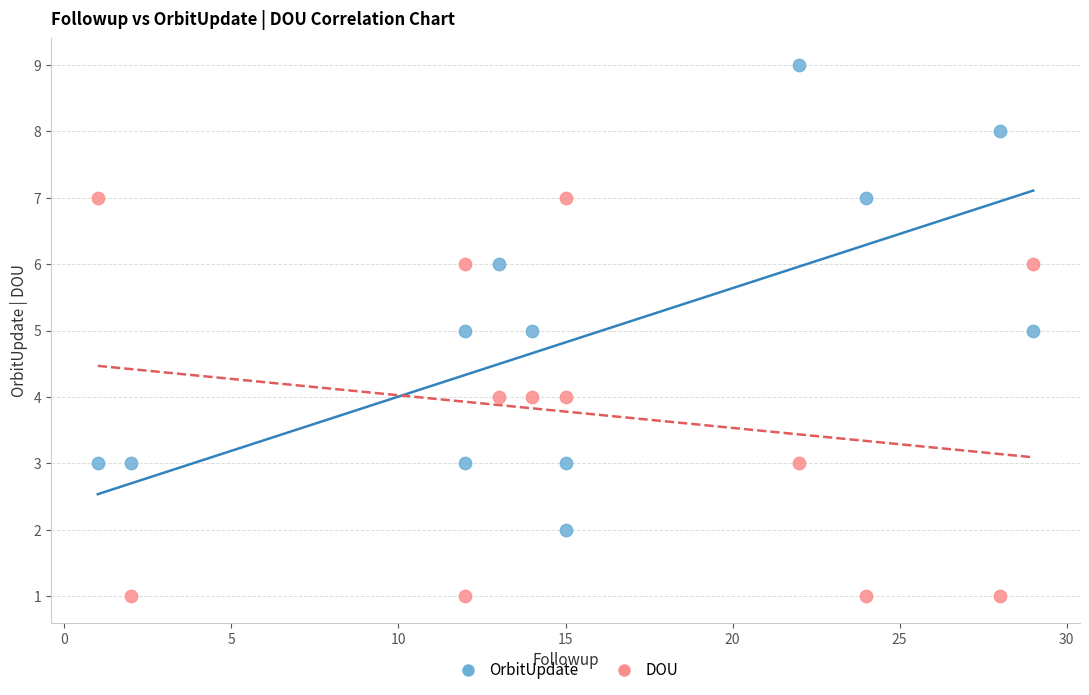

Across all data points, what is the range of X values (max minus min)?

28